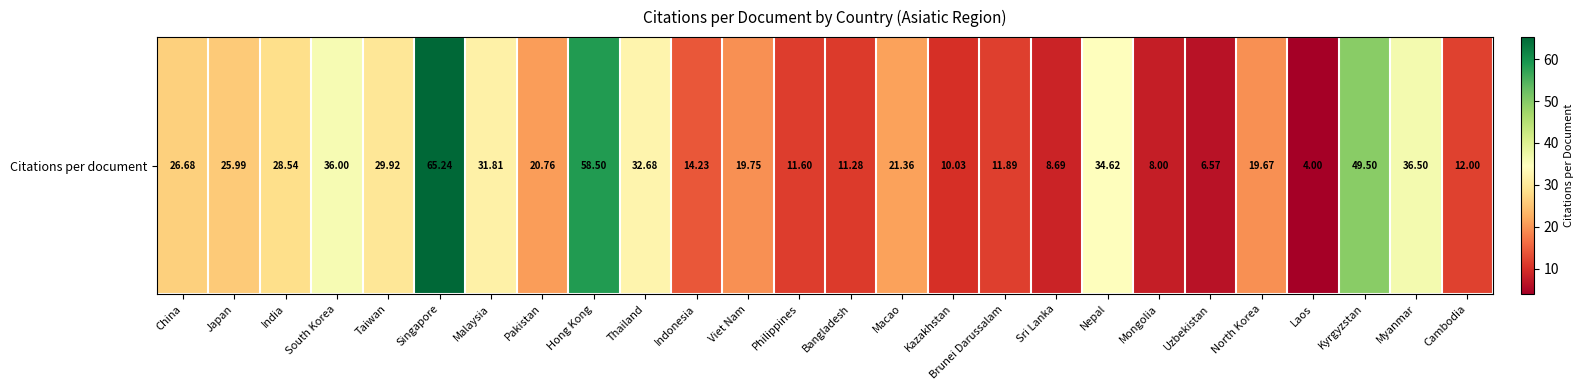

What is the smallest value displayed?

4.0